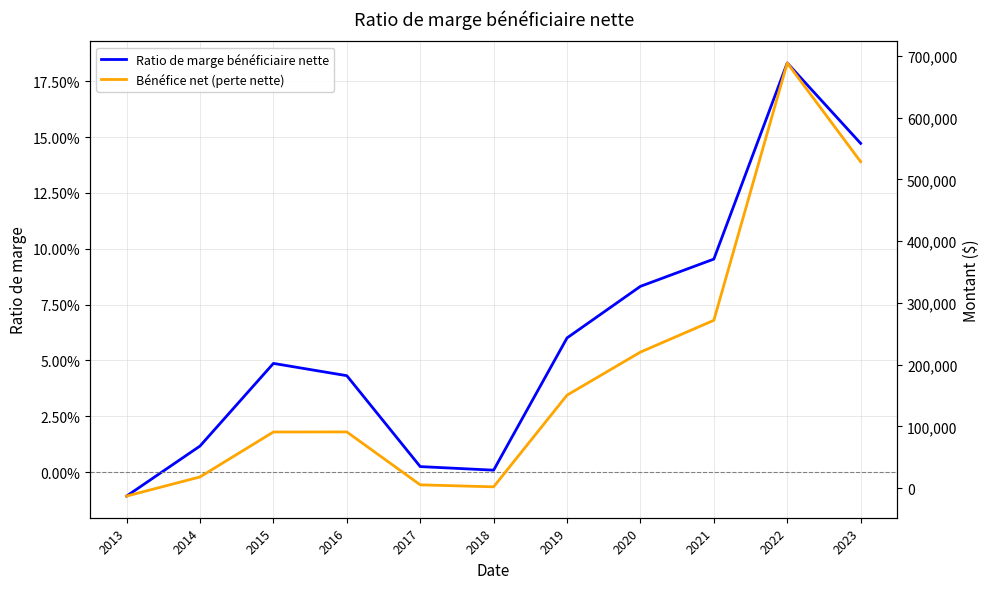

How many lines are shown in the chart?

2